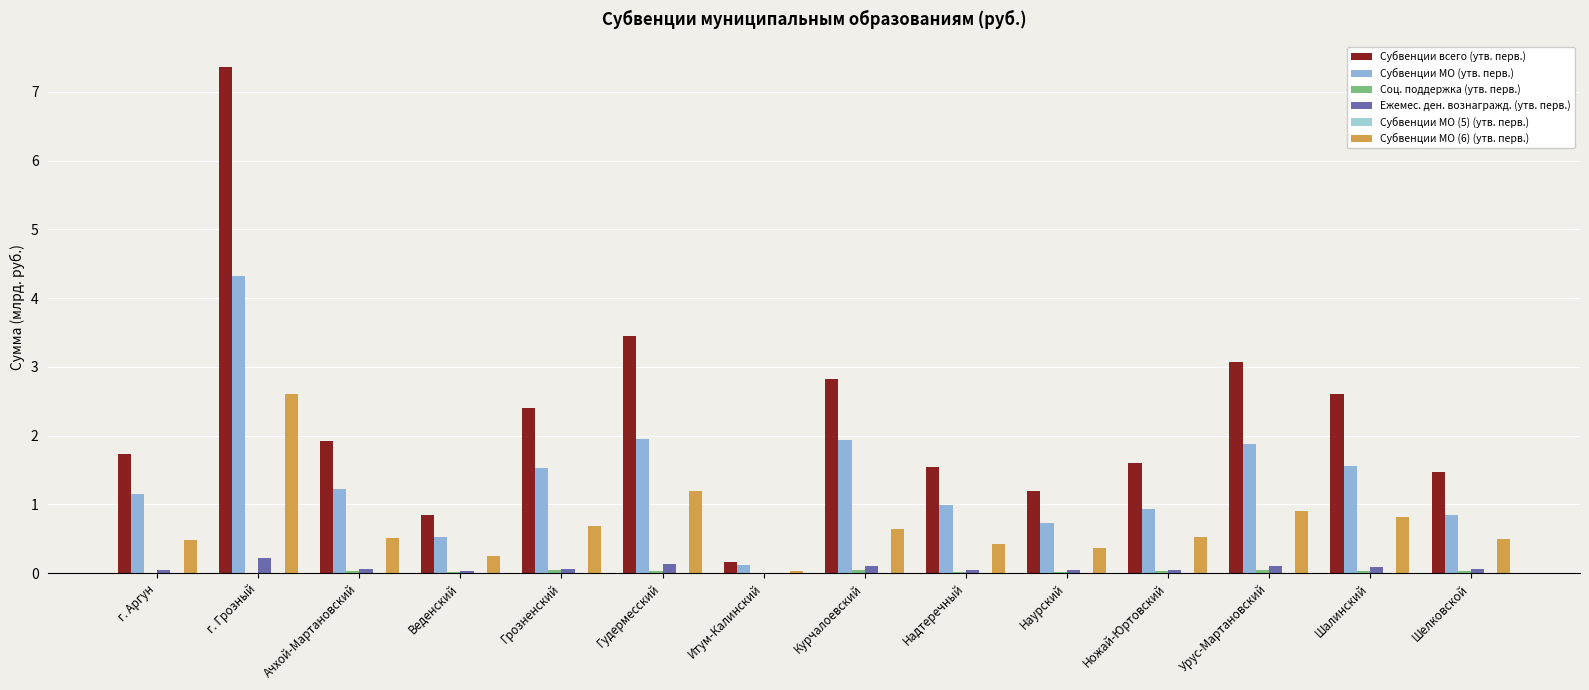

What is the maximum value for Субвенции МО (6) (утв. перв.)?

2.6